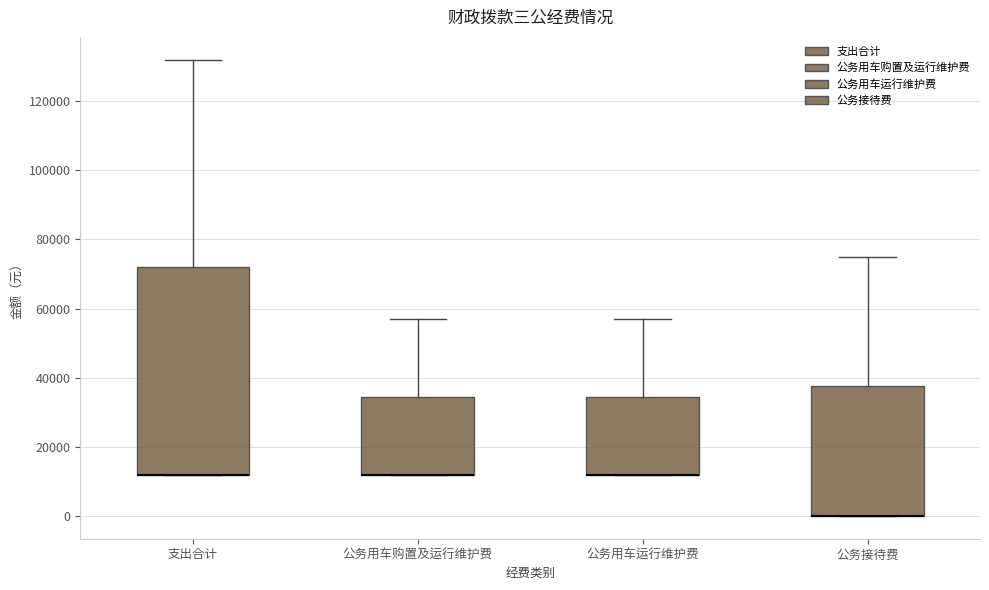

Comparing the boxes themselves (not the whiskers), which one is the tallest?

支出合计